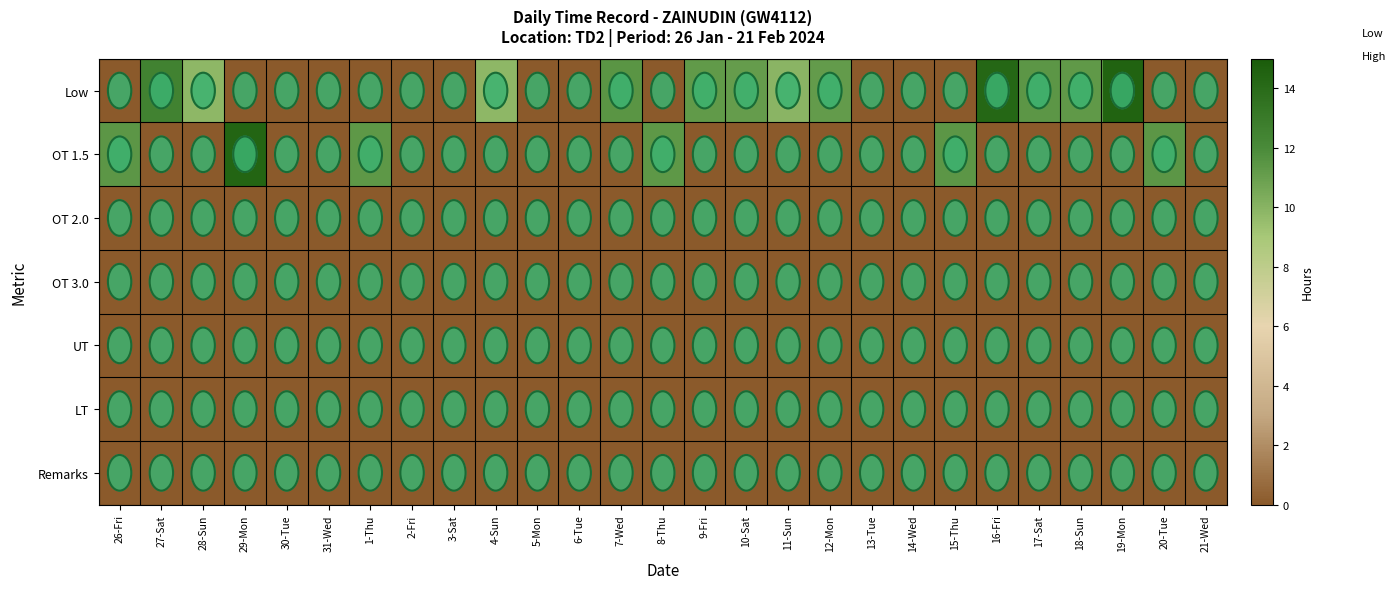

Which series has the largest total across all categories?

Low